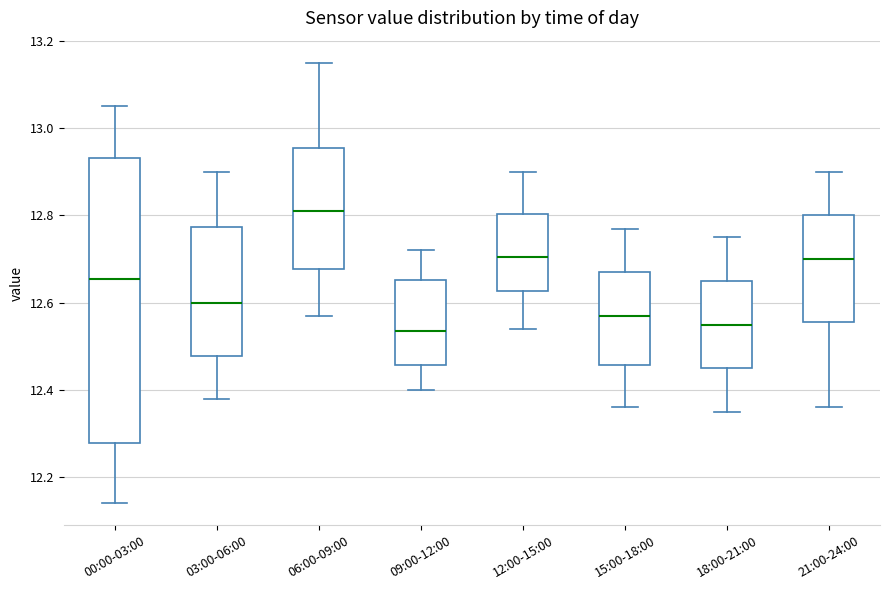

Which box is the tallest, from its lower edge to its upper edge?

00:00-03:00